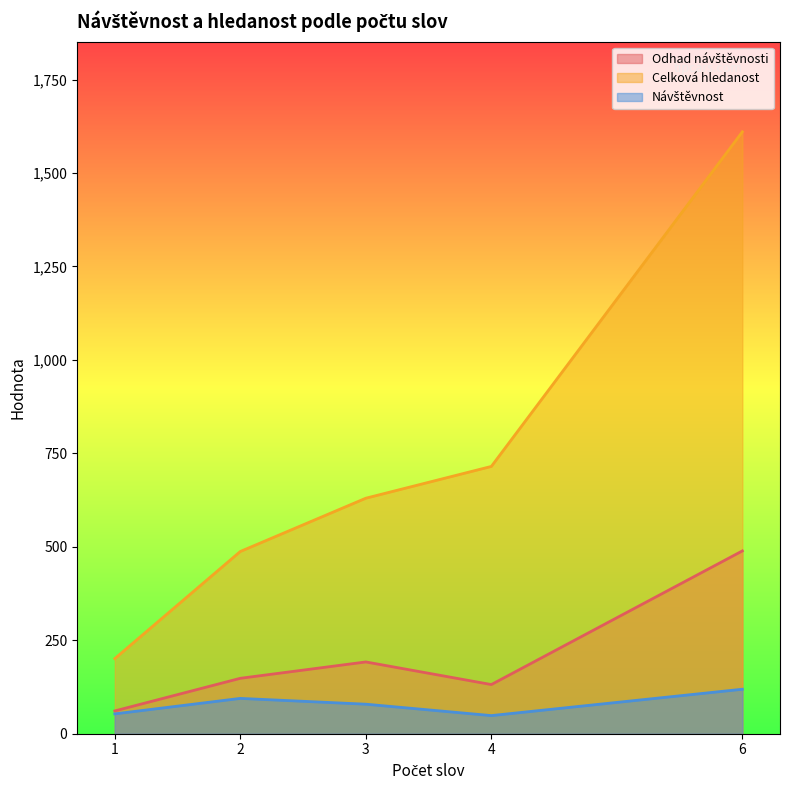

In Celková hledanost, how many points are lower than both neighbors (excluding endpoints)?

0